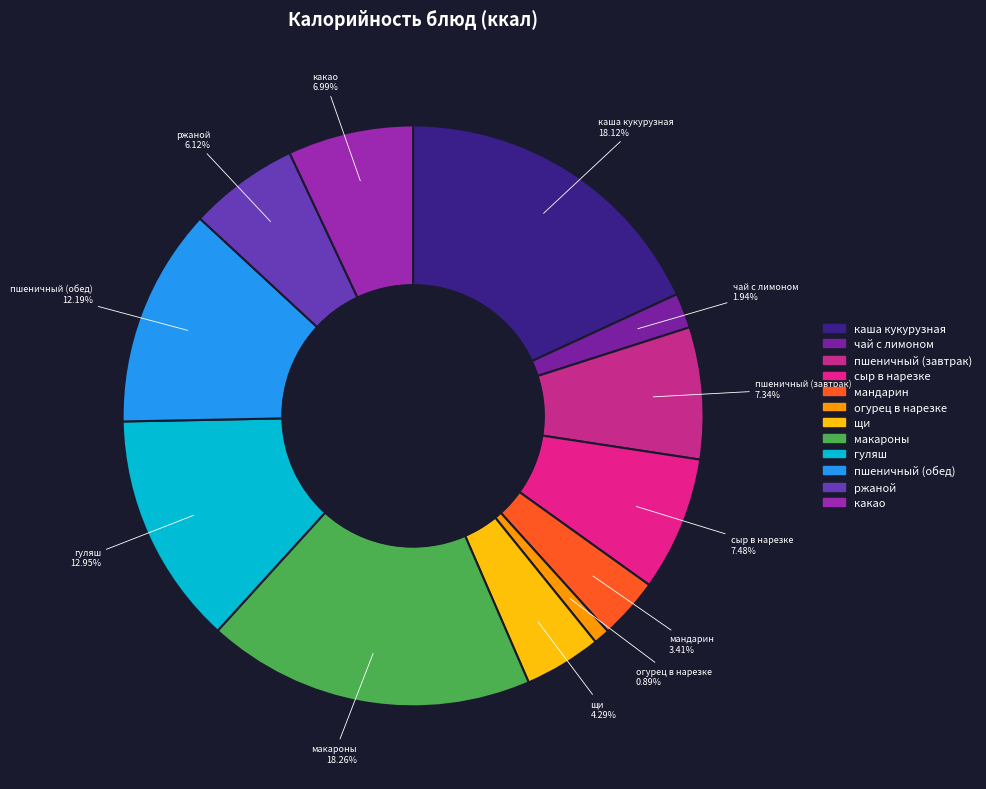

To the nearest percent, what is the difference between the largest and smallest slice percentages?

17%